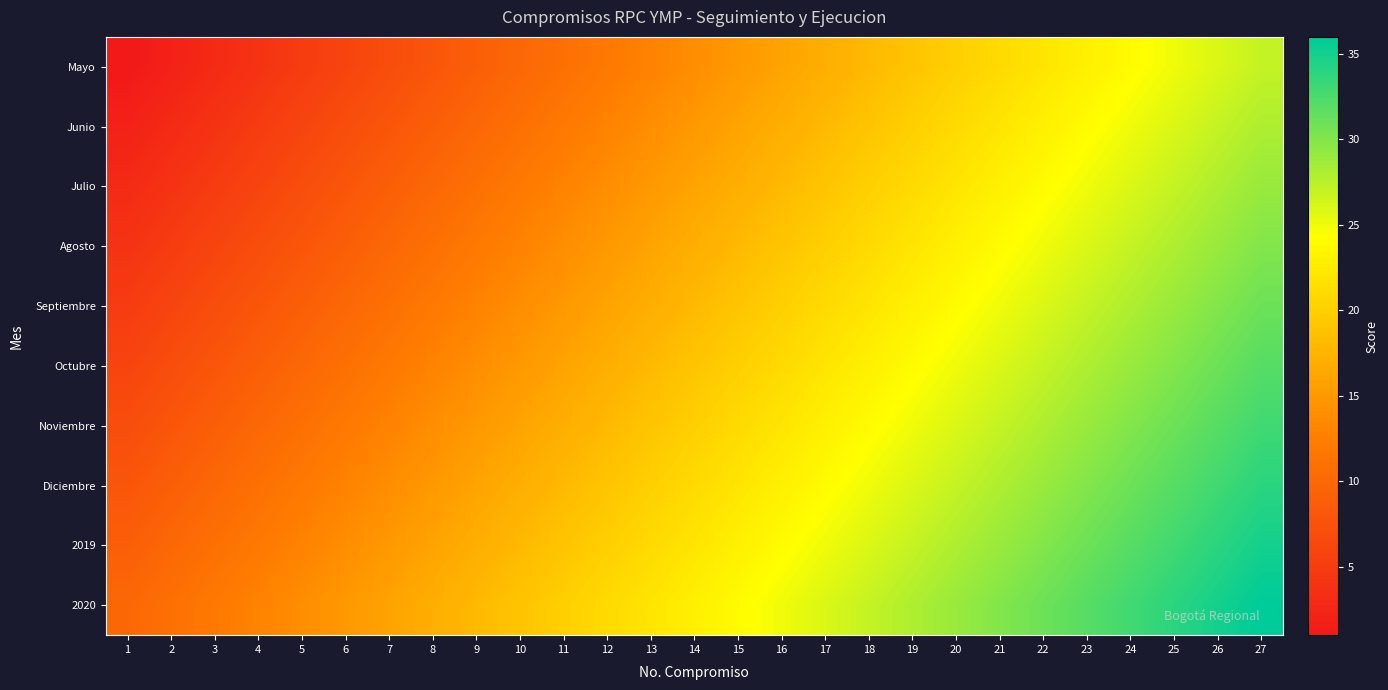

What is the difference between the highest and lowest values at 2?

9